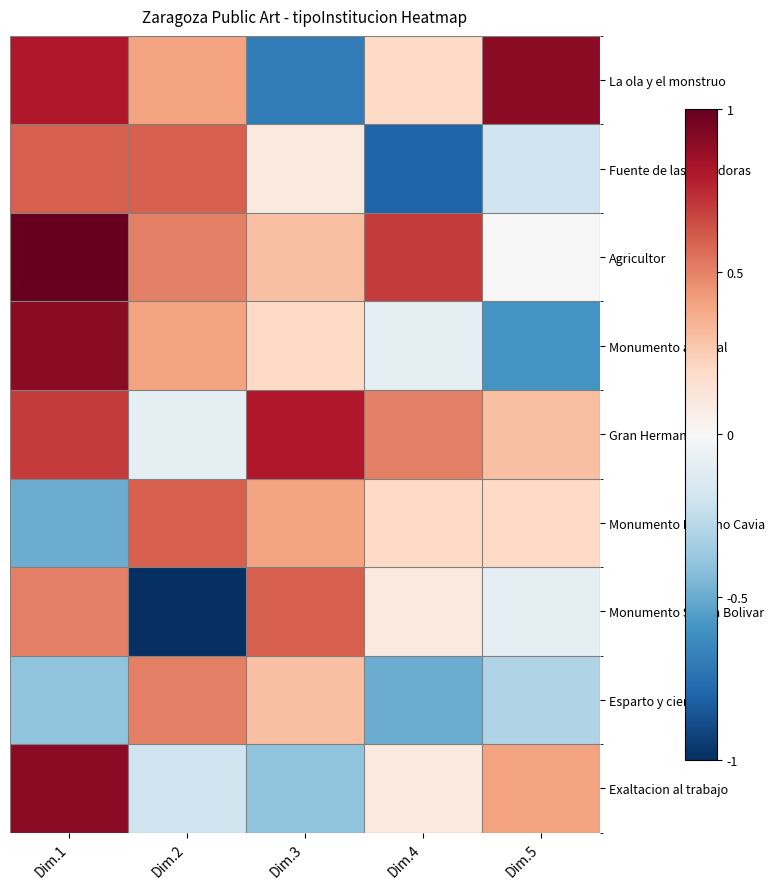

Reading left to right, what are all the values shown in this chart?

La ola y el monstruo: Dim.1=0.8	Dim.2=0.4	Dim.3=-0.7	Dim.4=0.2	Dim.5=0.9
Fuente de las Aguadoras: Dim.1=0.6	Dim.2=0.6	Dim.3=0.1	Dim.4=-0.8	Dim.5=-0.2
Agricultor: Dim.1=1.0	Dim.2=0.5	Dim.3=0.3	Dim.4=0.7	Dim.5=0.0
Monumento al canal: Dim.1=0.9	Dim.2=0.4	Dim.3=0.2	Dim.4=-0.1	Dim.5=-0.6
Gran Hermano: Dim.1=0.7	Dim.2=-0.1	Dim.3=0.8	Dim.4=0.5	Dim.5=0.3
Monumento Mariano Cavia: Dim.1=-0.5	Dim.2=0.6	Dim.3=0.4	Dim.4=0.2	Dim.5=0.2
Monumento Simon Bolivar: Dim.1=0.5	Dim.2=-1.0	Dim.3=0.6	Dim.4=0.1	Dim.5=-0.1
Esparto y cierzo: Dim.1=-0.4	Dim.2=0.5	Dim.3=0.3	Dim.4=-0.5	Dim.5=-0.3
Exaltacion al trabajo: Dim.1=0.9	Dim.2=-0.2	Dim.3=-0.4	Dim.4=0.1	Dim.5=0.4